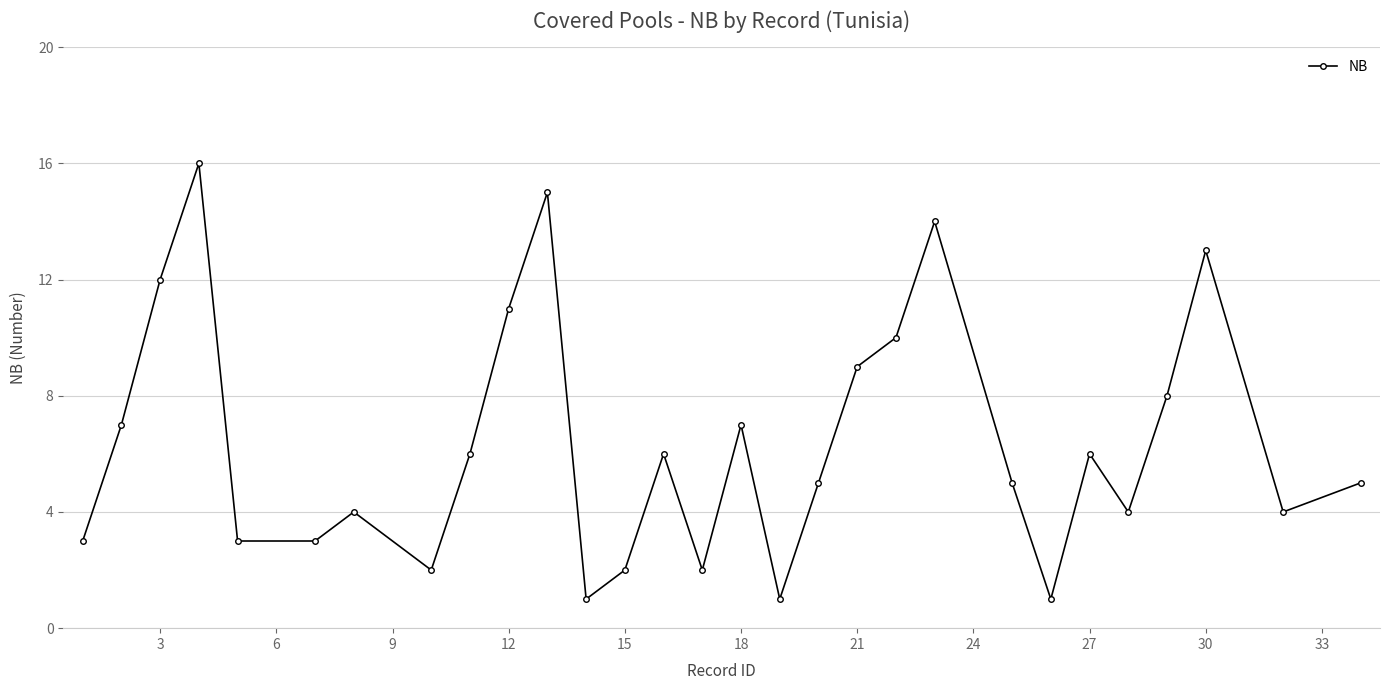

What is the maximum value shown in the chart?

16